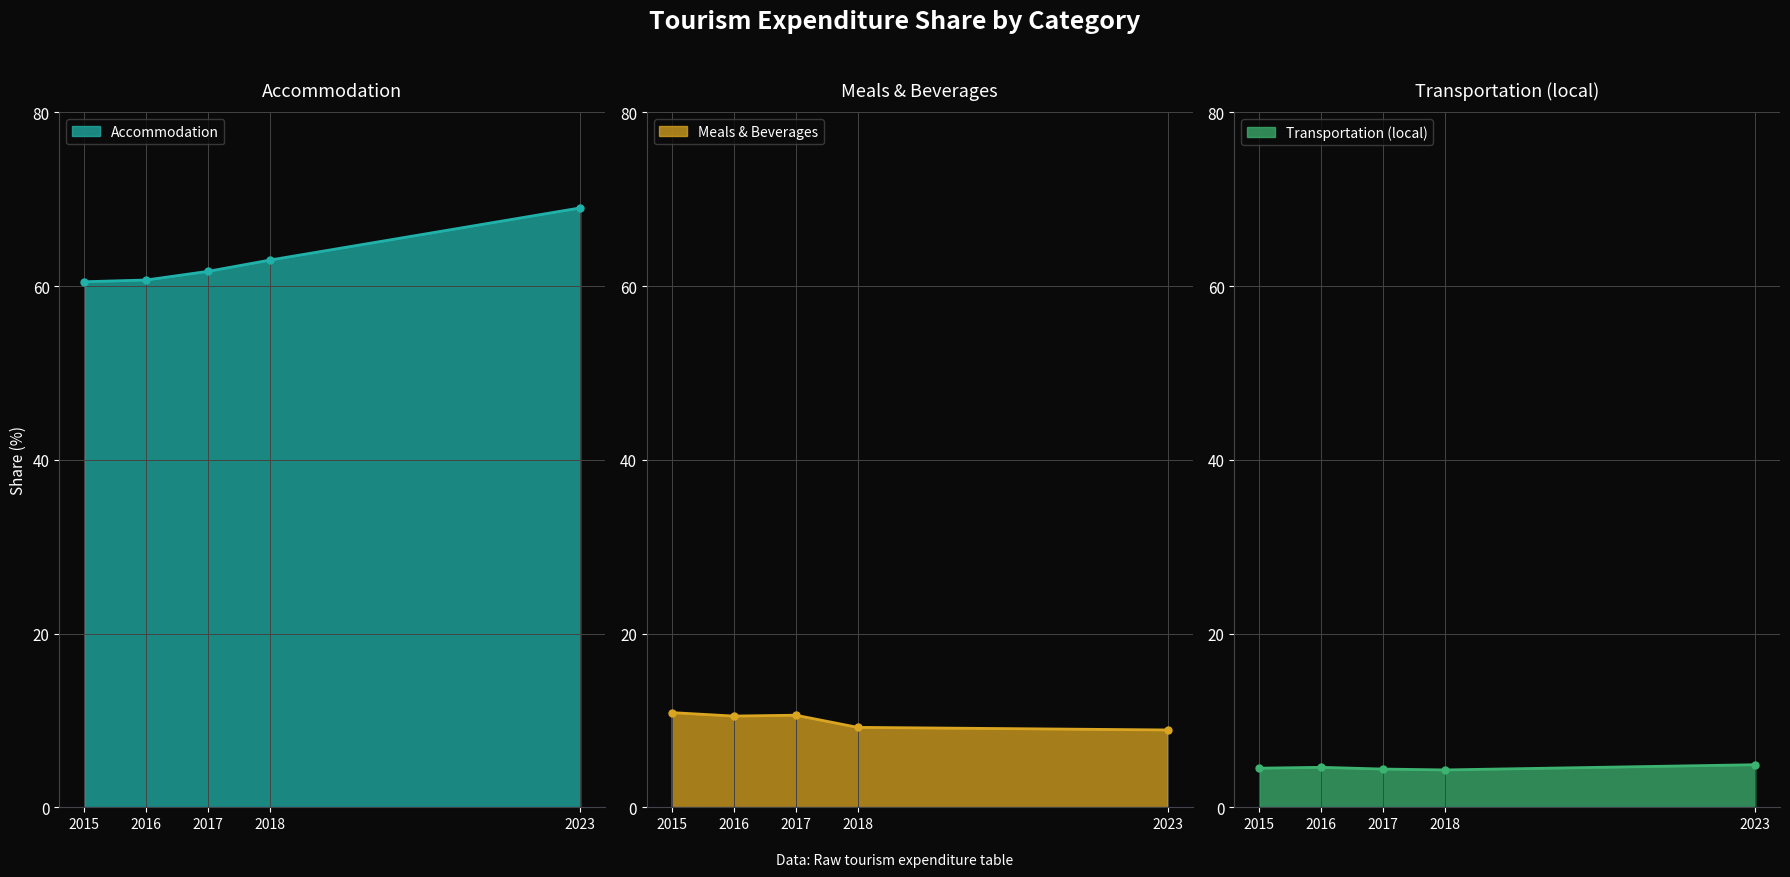

At which label does Meals & Beverages reach its peak?

2015